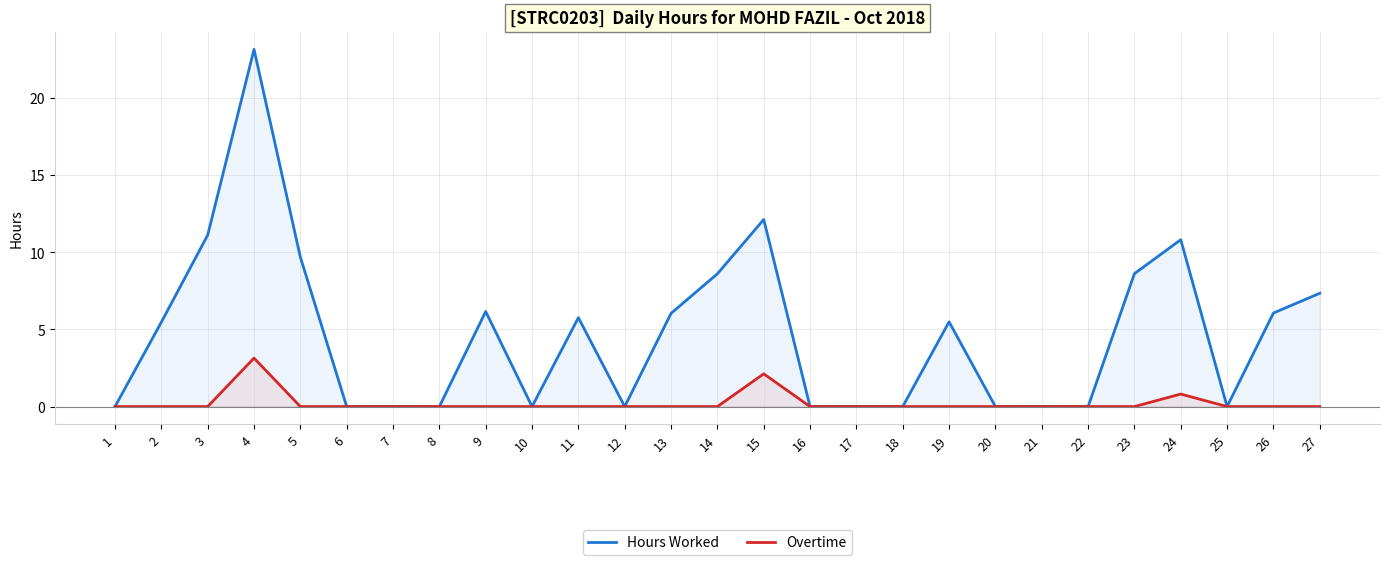

Does the chart display data point markers on the line(s)?

No